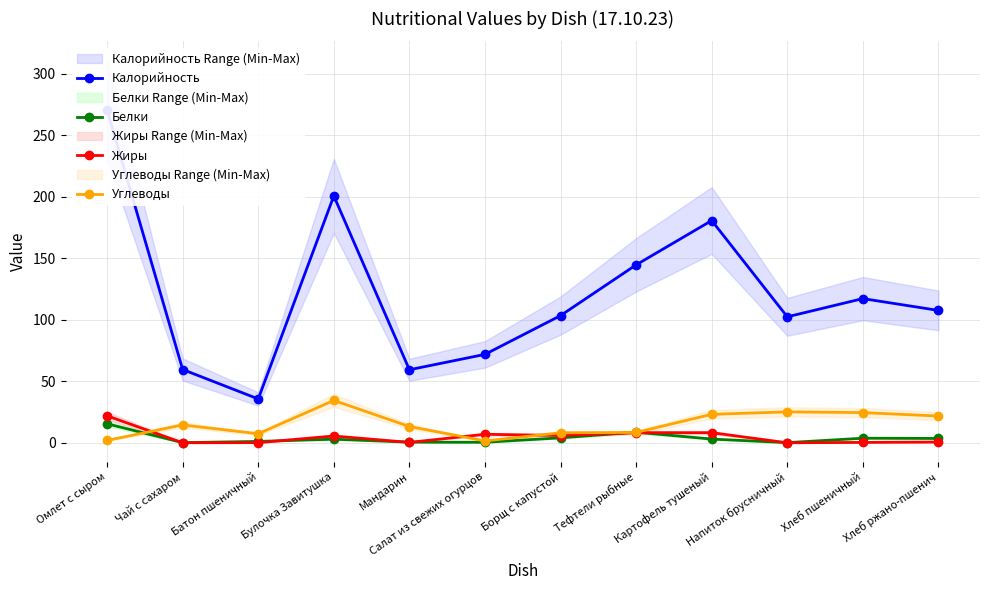

Where is the first local minimum for Калорийность?

Батон пшеничный